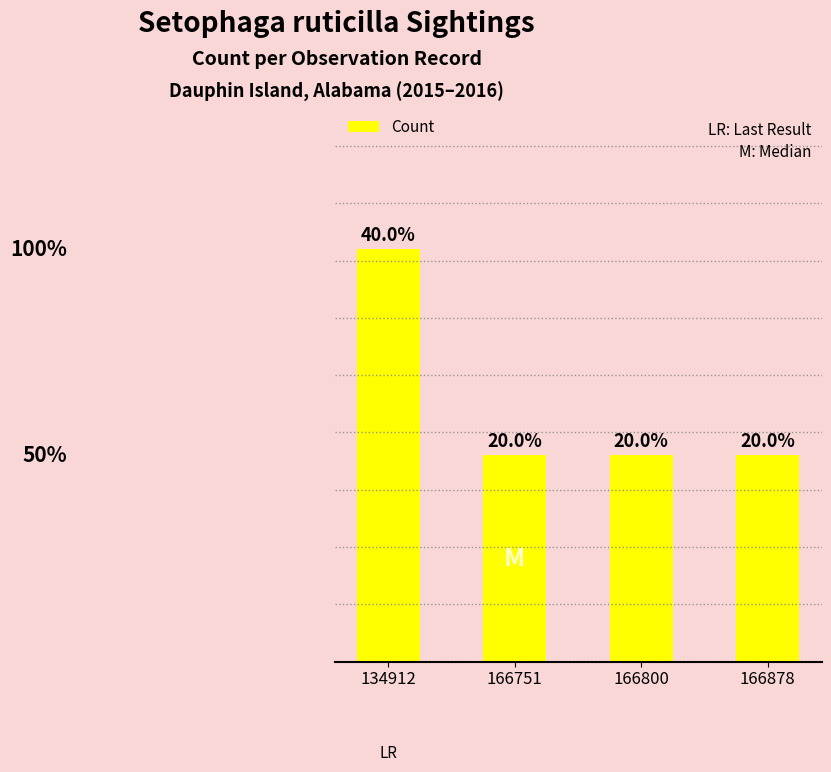

At which category does the chart reach its peak across all series?

134912